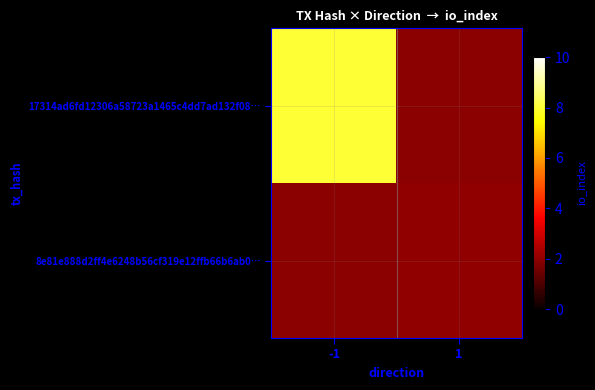

Rank the series by their maximum value, from lowest to highest.

17314ad6fd12306a58723a1465c4dd7ad132f08…, 8e81e888d2ff4e6248b56cf319e12ffb66b6ab0…